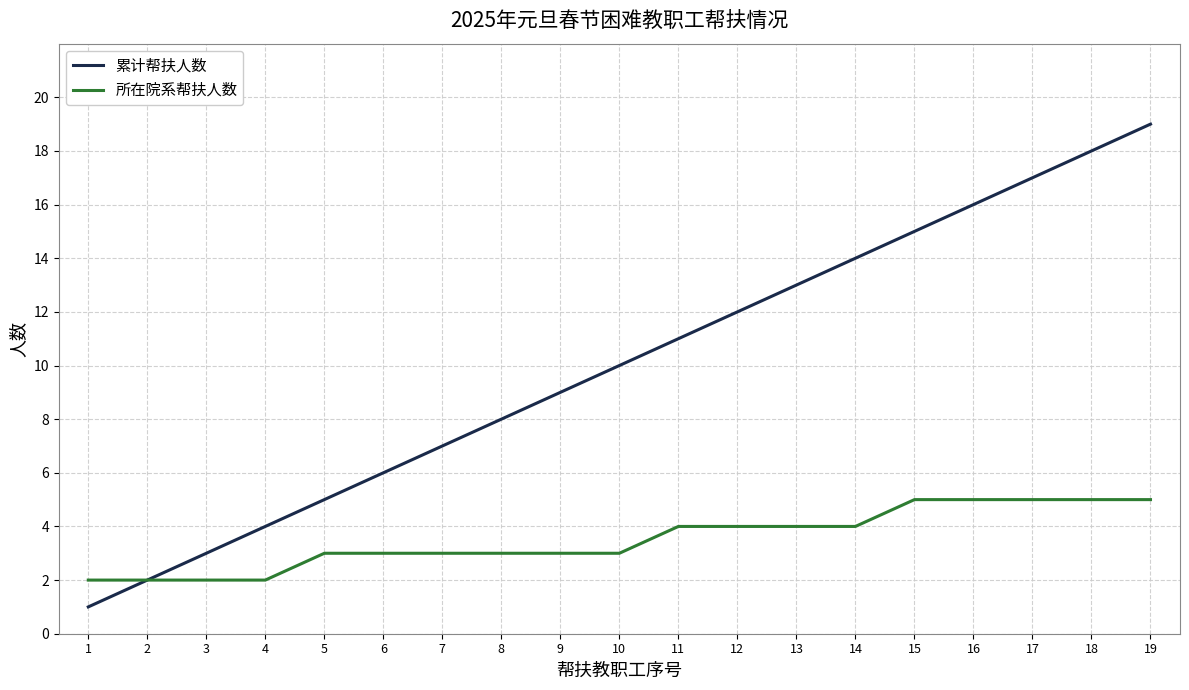

How many lines are shown in the chart?

2